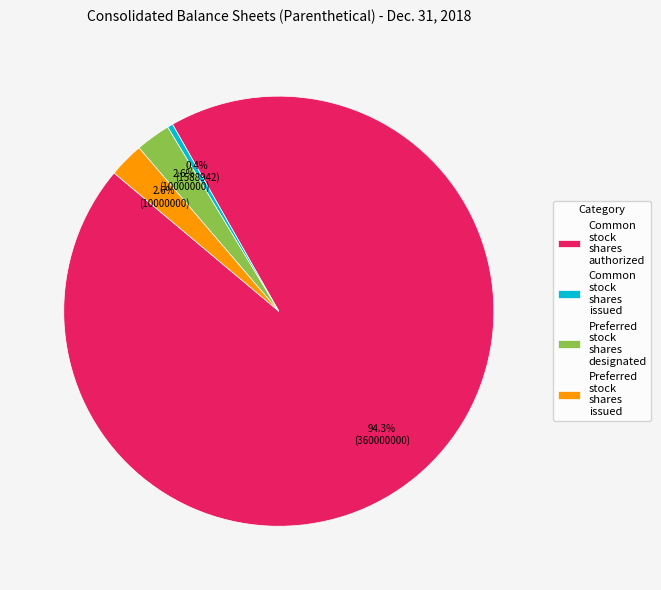

True or false: Preferred stock shares issued accounts for 12% of the total.

False